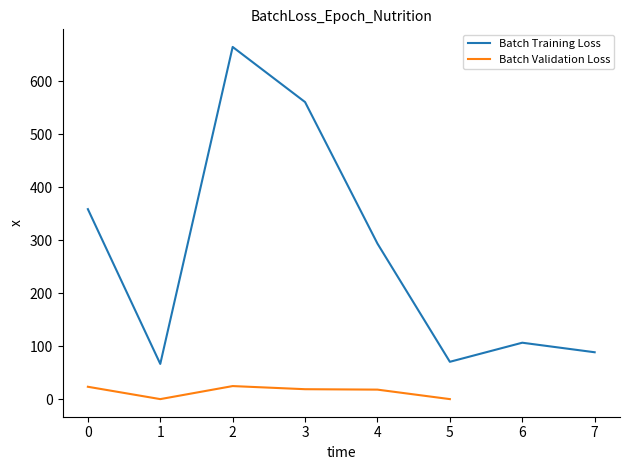

The Batch Training Loss series shows 186 at 0. True or false?

False